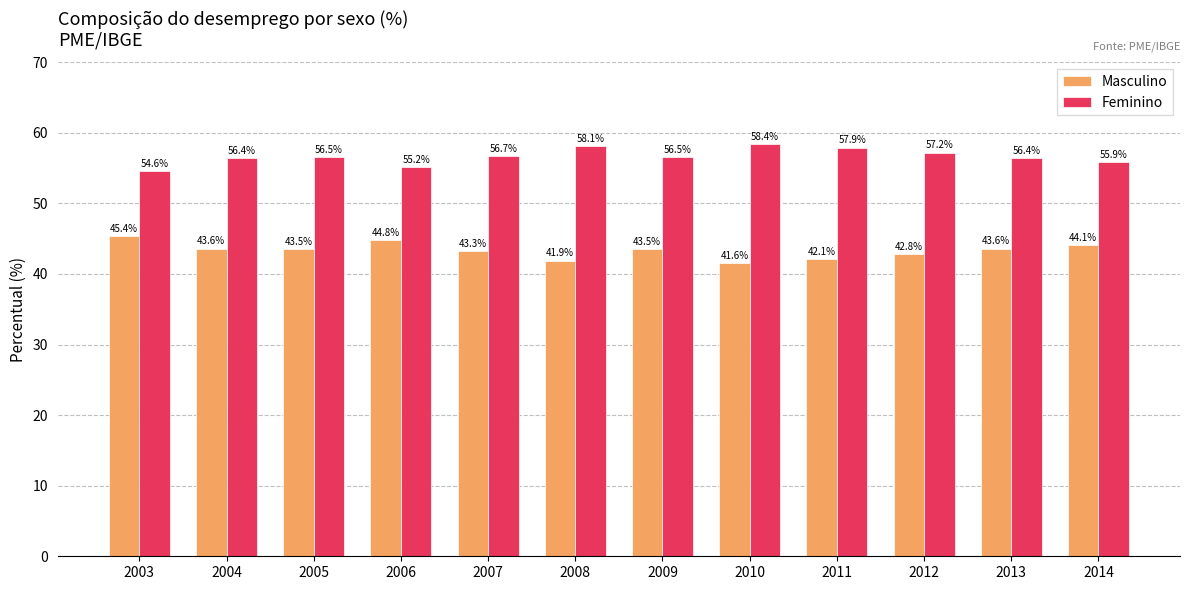

What is the value of the Masculino bar at the 1st from the left?

45.4